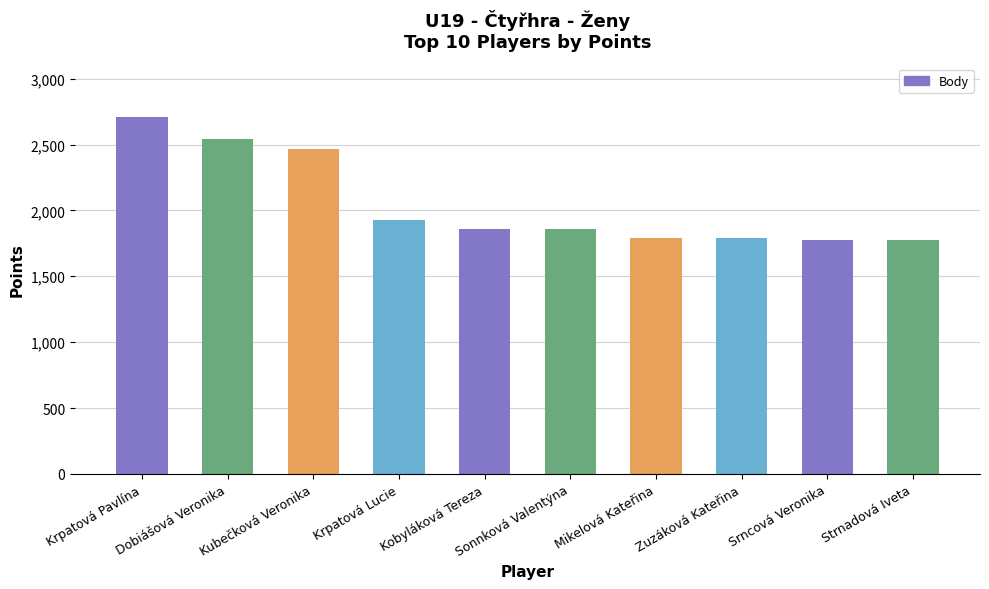

What is the minimum value shown in the chart?

1776